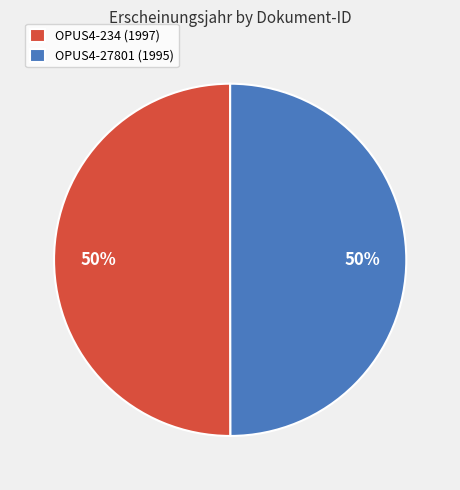

Approximately how many times larger is the value at OPUS4-234 (1997) compared to OPUS4-27801 (1995)?

1.0